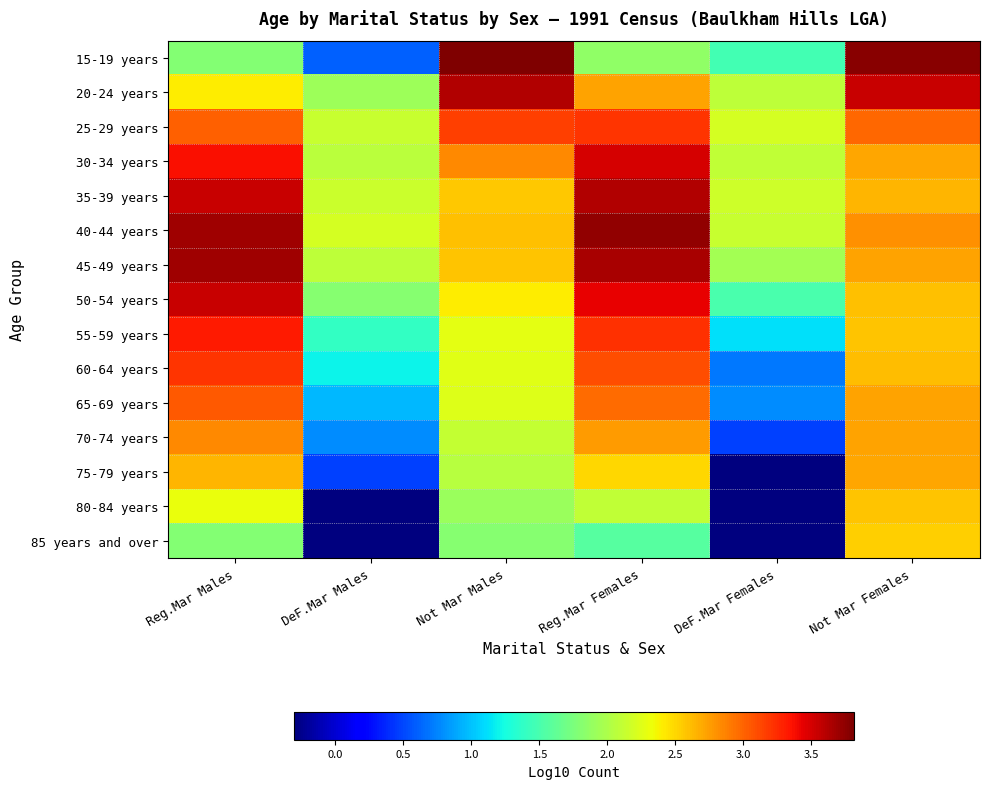

Reading left to right, transcribe all the data shown in this chart.

15-19 years: Reg.Mar Males=1.8	DeF.Mar Males=0.6	Not Mar Males=3.8	Reg.Mar Females=1.9	DeF.Mar Females=1.5	Not Mar Females=3.8
20-24 years: Reg.Mar Males=2.4	DeF.Mar Males=1.9	Not Mar Males=3.6	Reg.Mar Females=2.7	DeF.Mar Females=2.1	Not Mar Females=3.5
25-29 years: Reg.Mar Males=3.0	DeF.Mar Males=2.1	Not Mar Males=3.2	Reg.Mar Females=3.2	DeF.Mar Females=2.2	Not Mar Females=3.0
30-34 years: Reg.Mar Males=3.4	DeF.Mar Males=2.1	Not Mar Males=2.8	Reg.Mar Females=3.5	DeF.Mar Females=2.1	Not Mar Females=2.7
35-39 years: Reg.Mar Males=3.5	DeF.Mar Males=2.2	Not Mar Males=2.6	Reg.Mar Females=3.6	DeF.Mar Females=2.2	Not Mar Females=2.6
40-44 years: Reg.Mar Males=3.7	DeF.Mar Males=2.2	Not Mar Males=2.6	Reg.Mar Females=3.7	DeF.Mar Females=2.1	Not Mar Females=2.8
45-49 years: Reg.Mar Males=3.7	DeF.Mar Males=2.1	Not Mar Males=2.6	Reg.Mar Females=3.7	DeF.Mar Females=2.0	Not Mar Females=2.7
50-54 years: Reg.Mar Males=3.5	DeF.Mar Males=1.8	Not Mar Males=2.4	Reg.Mar Females=3.4	DeF.Mar Females=1.5	Not Mar Females=2.6
55-59 years: Reg.Mar Males=3.3	DeF.Mar Males=1.4	Not Mar Males=2.3	Reg.Mar Females=3.2	DeF.Mar Females=1.1	Not Mar Females=2.6
60-64 years: Reg.Mar Males=3.2	DeF.Mar Males=1.2	Not Mar Males=2.3	Reg.Mar Females=3.1	DeF.Mar Females=0.7	Not Mar Females=2.6
65-69 years: Reg.Mar Males=3.0	DeF.Mar Males=1.0	Not Mar Males=2.2	Reg.Mar Females=3.0	DeF.Mar Females=0.8	Not Mar Females=2.7
70-74 years: Reg.Mar Males=2.8	DeF.Mar Males=0.8	Not Mar Males=2.1	Reg.Mar Females=2.8	DeF.Mar Females=0.5	Not Mar Females=2.7
75-79 years: Reg.Mar Males=2.6	DeF.Mar Males=0.5	Not Mar Males=2.1	Reg.Mar Females=2.5	DeF.Mar Females=-0.3	Not Mar Females=2.7
80-84 years: Reg.Mar Males=2.3	DeF.Mar Males=-0.3	Not Mar Males=1.9	Reg.Mar Females=2.1	DeF.Mar Females=-0.3	Not Mar Females=2.6
85 years and over: Reg.Mar Males=1.8	DeF.Mar Males=-0.3	Not Mar Males=1.8	Reg.Mar Females=1.6	DeF.Mar Females=-0.3	Not Mar Females=2.5